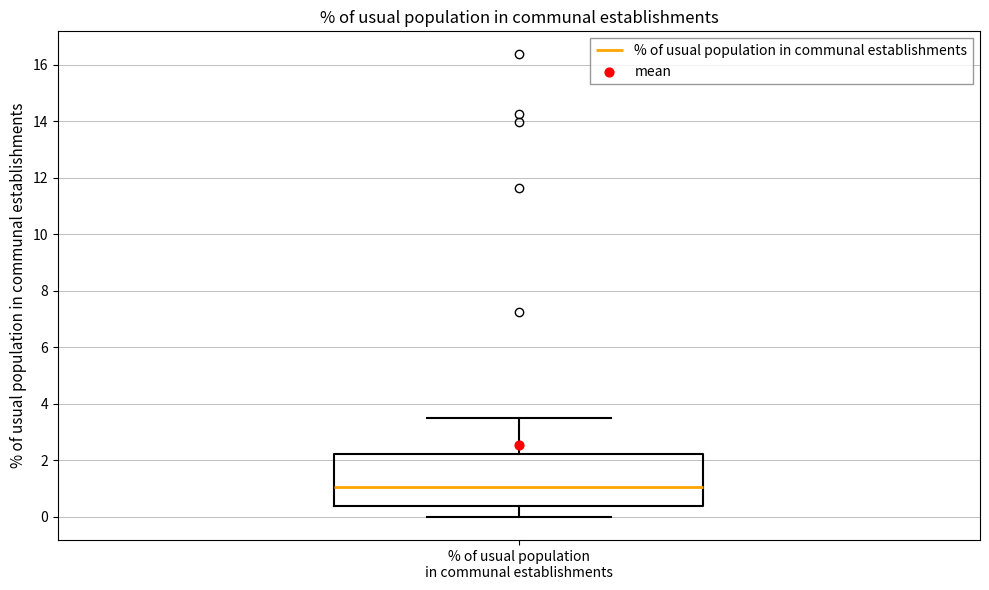

Read this box plot against the y-axis: the position of the median line, the range covered by the box, and the ends of both whiskers. The values are not printed on the chart, so give them approximately, as read against the axis.

median 1.0, box 0.4 to 2.2, whiskers 0.0 to 3.6